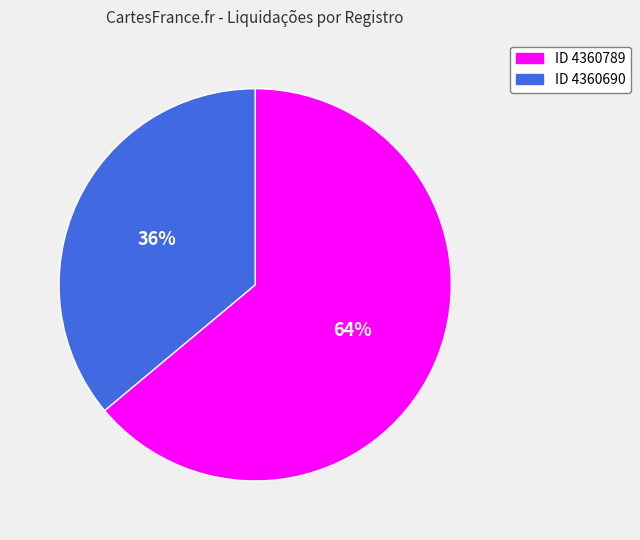

Does any single category account for the majority?

Yes